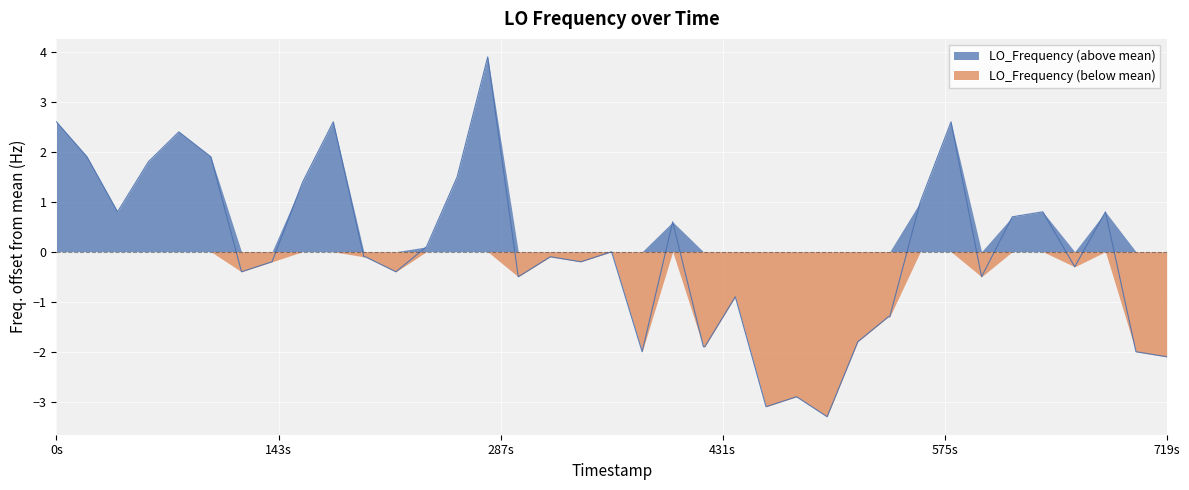

Rank the series by their average value, from lowest to highest.

LO_Frequency (below mean), LO_Frequency (above mean)